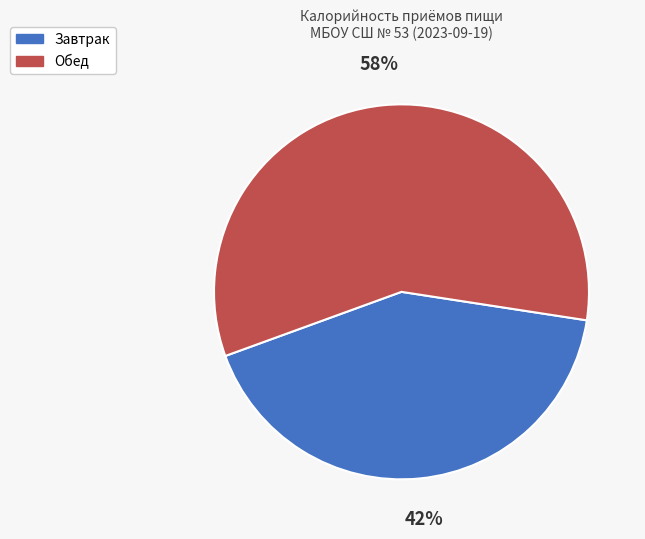

To the nearest percent, what is the difference between the Обед and Завтрак slice percentages?

16%